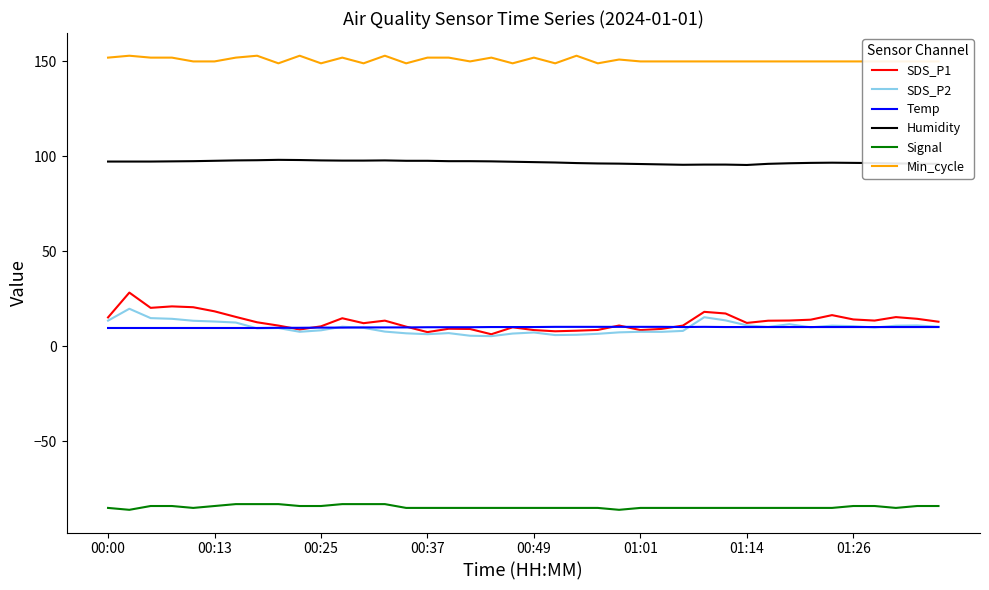

Rank the series by their maximum value, from lowest to highest.

Signal, Temp, SDS_P2, SDS_P1, Humidity, Min_cycle